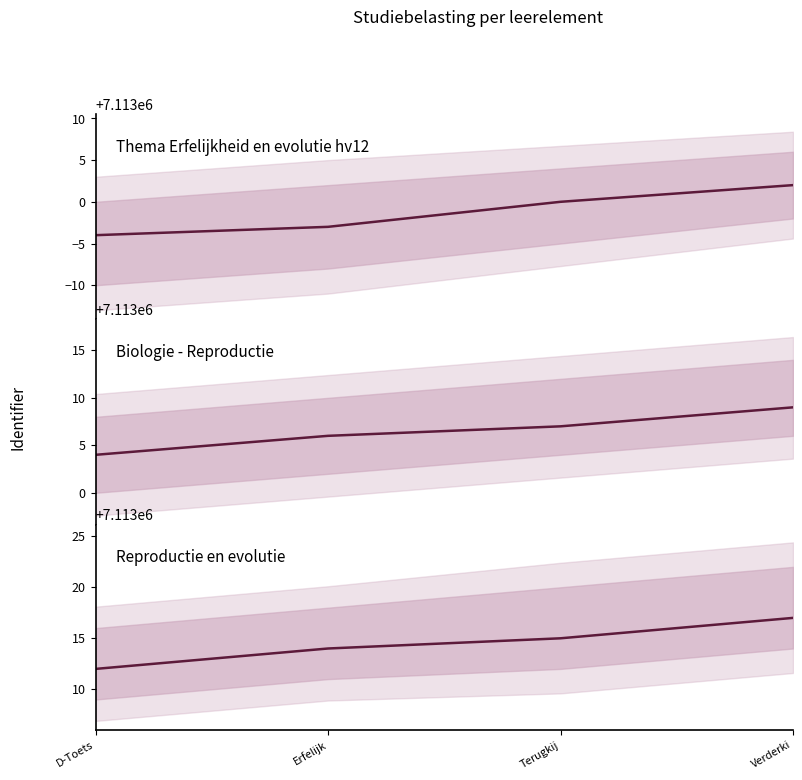

What position from the left is D-Toets?

1